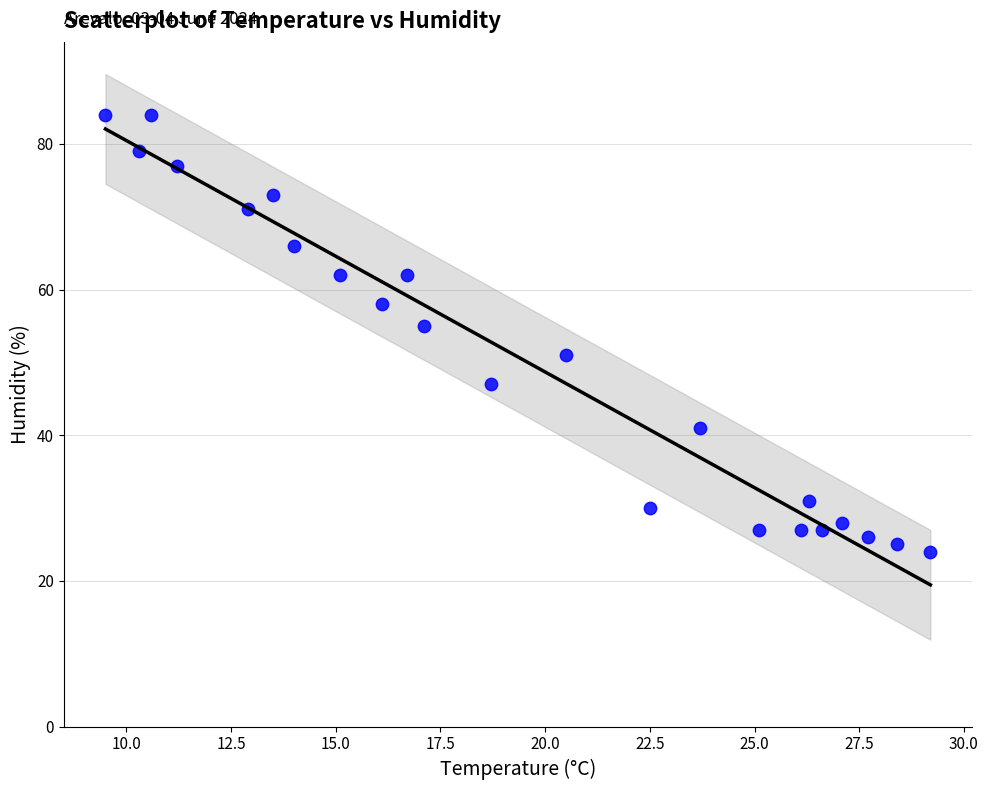

What is the range of Y values (max minus min)?

60